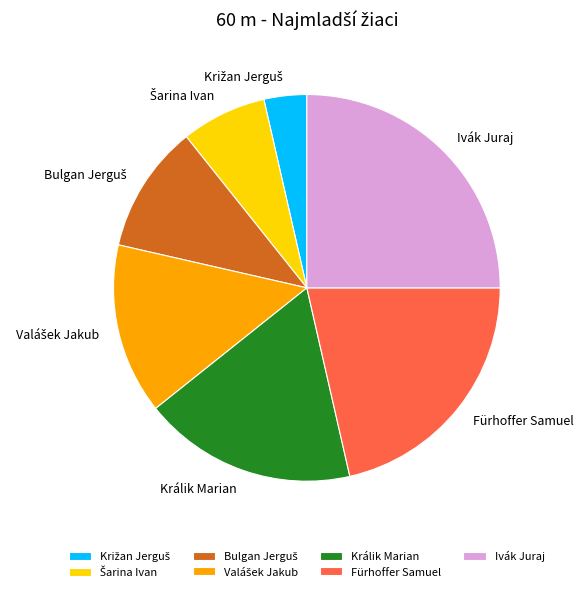

Is it true that Fürhoffer Samuel is 30% of the pie?

False